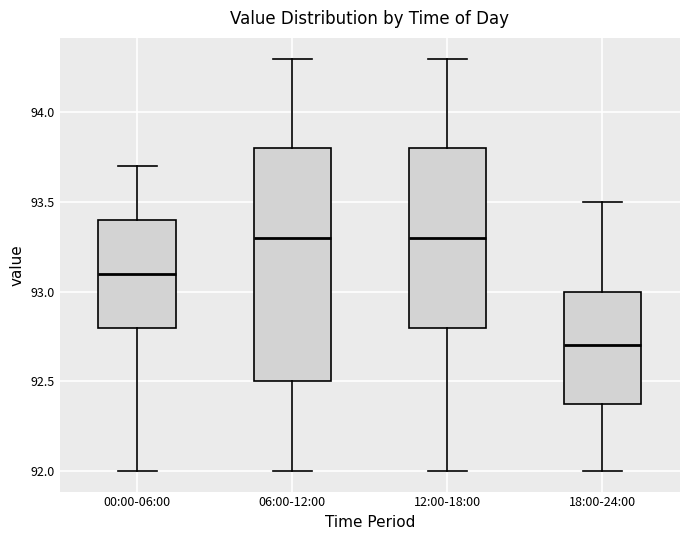

Which box has the lowest median line?

18:00-24:00